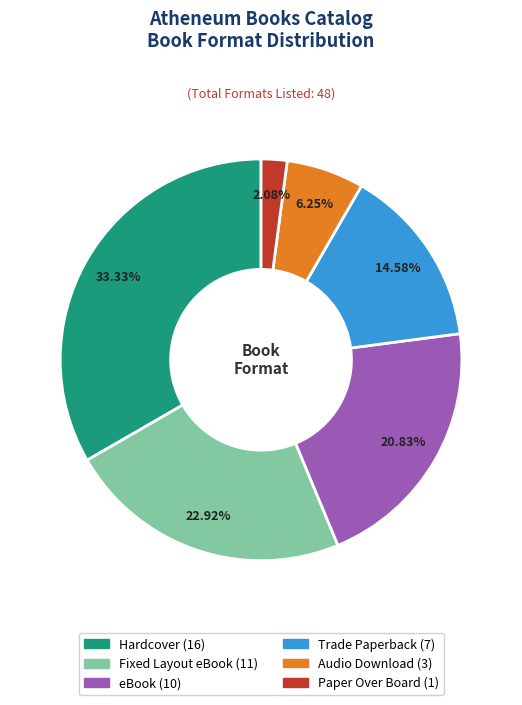

What percentage is NOT represented by Hardcover?

66.7%